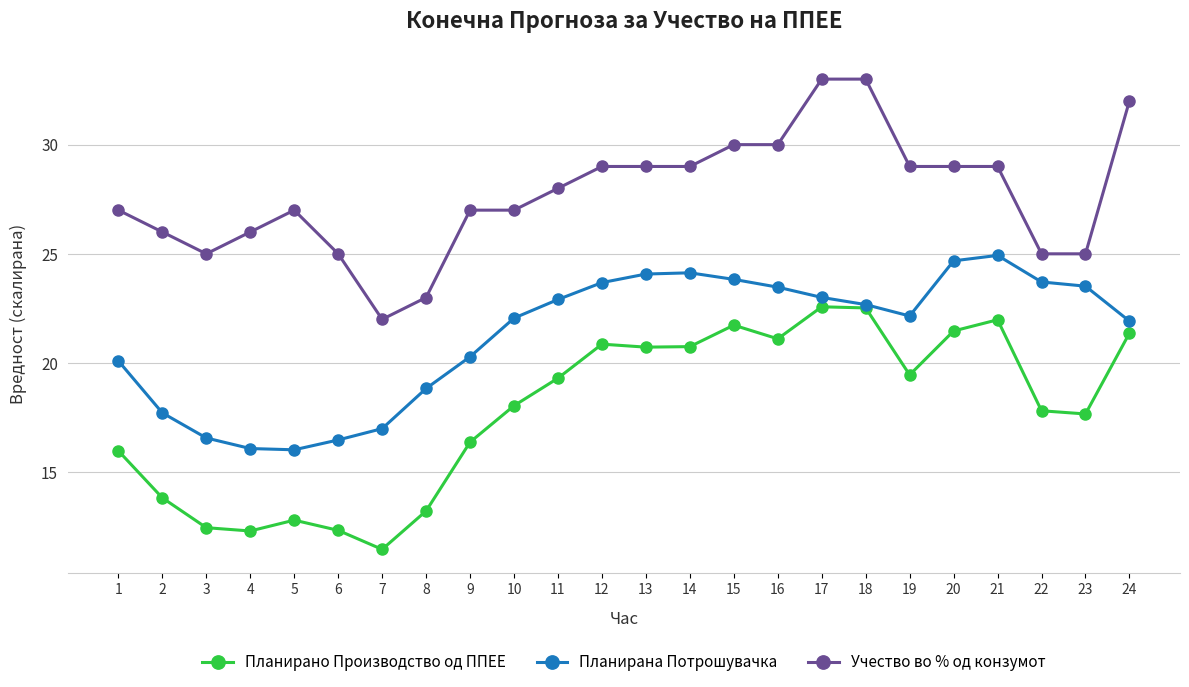

Rank the series by their average value, from highest to lowest.

Учество во % од конзумот, Планирана Потрошувачка, Планирано Производство од ППЕЕ